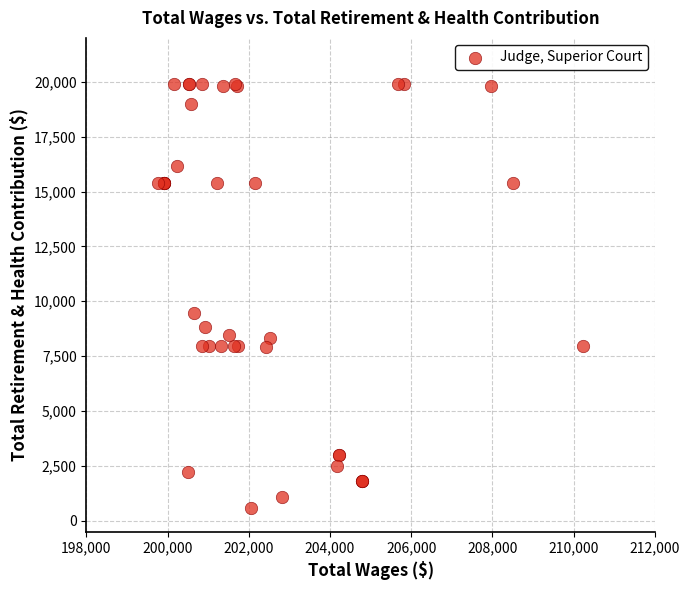

What Y value in the scatter plot is closest to 10260?

9475